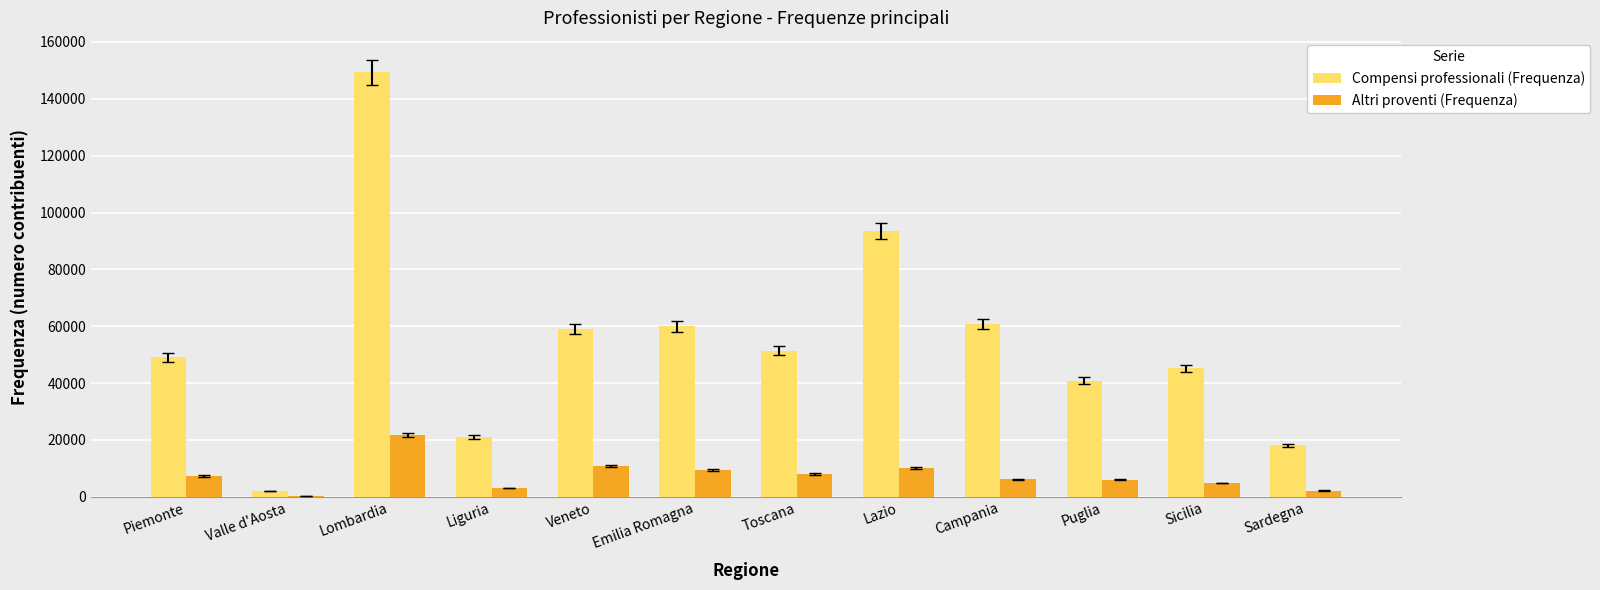

What is the sum of the Altri proventi (Frequenza) values at Lazio and Valle d'Aosta?

10505